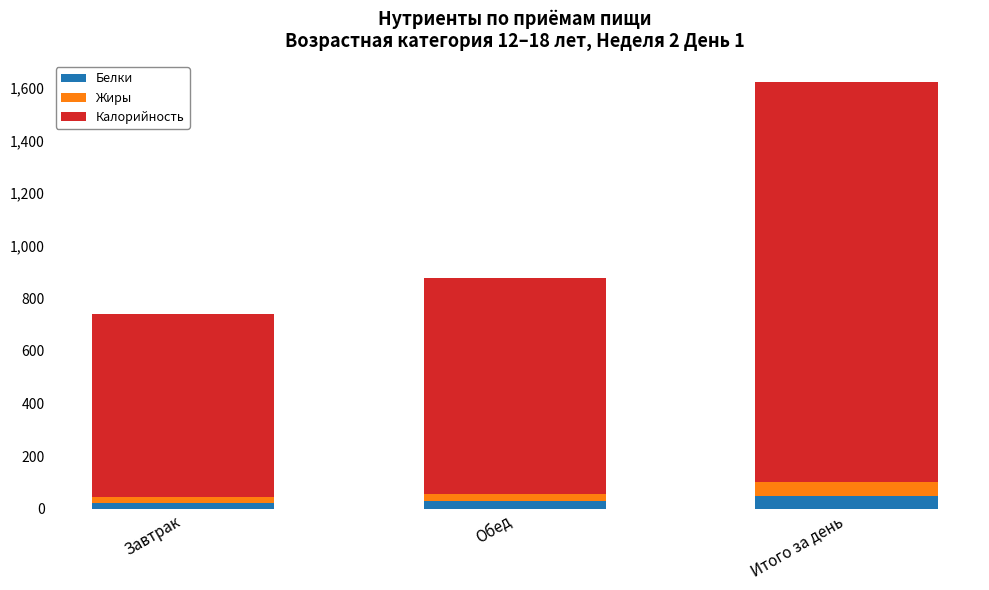

What is the average value of the Белки series?

32.9